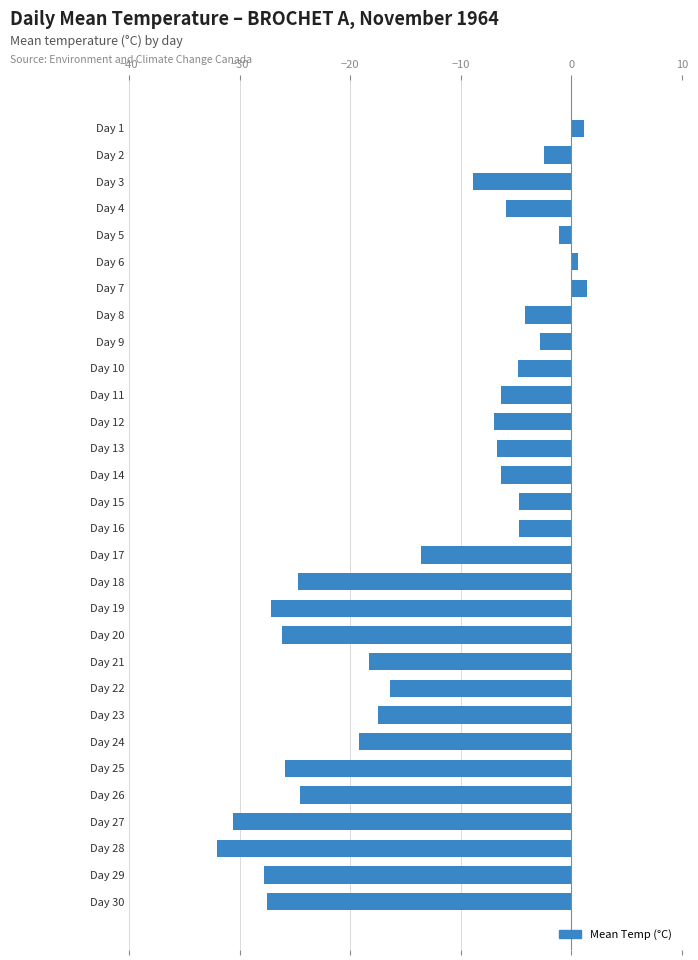

Which has a higher value, Day 11 or Day 16?

Day 16